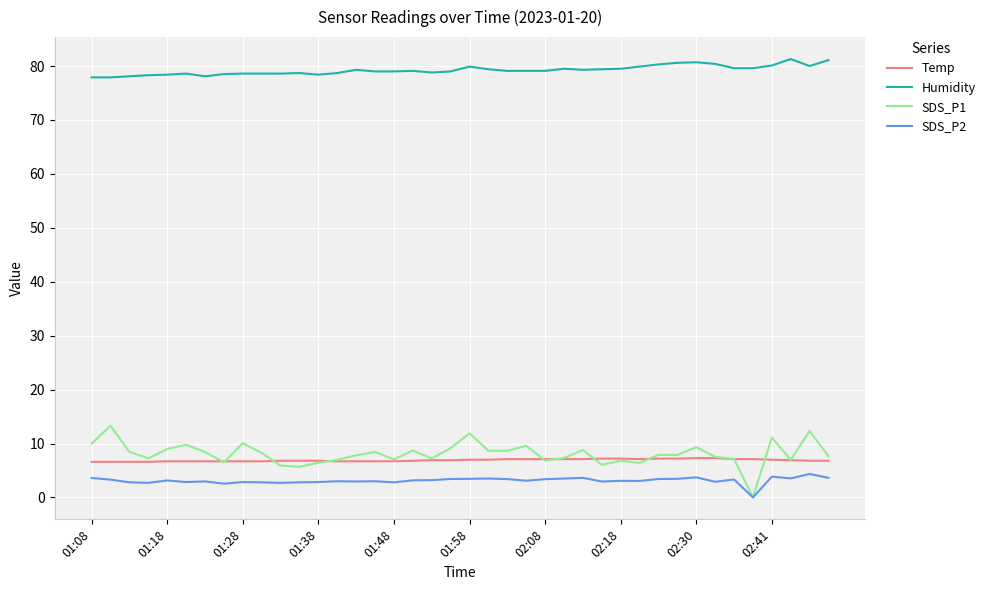

True or false: Humidity and SDS_P2 intersect in this chart.

False